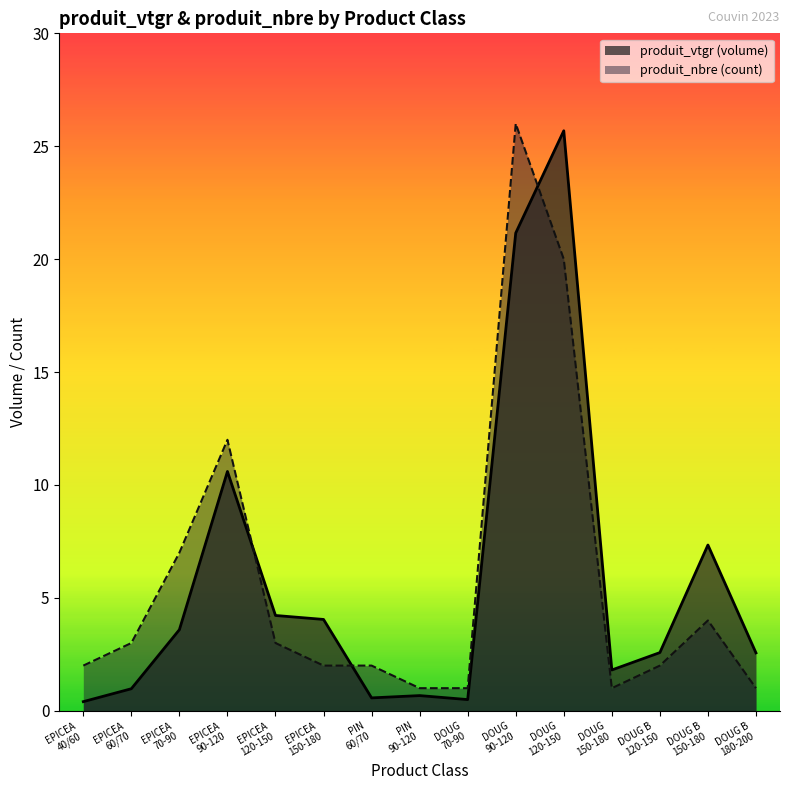

What is the maximum value shown in the chart?

26.0